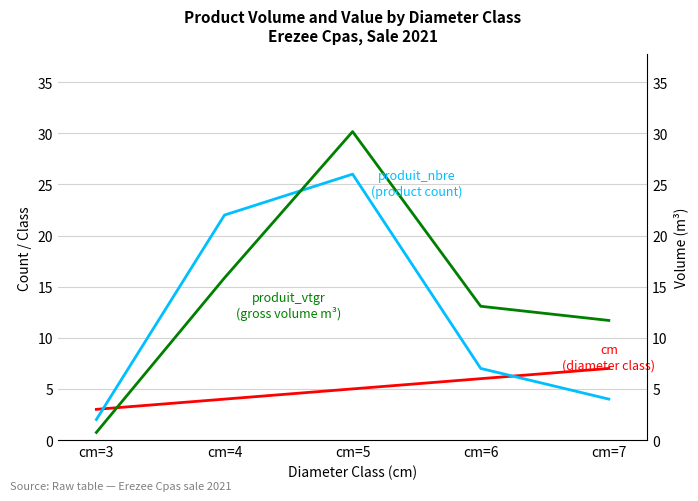

Between which two adjacent categories do produit_vtgr (gross volume m³) and cm (diameter class) first intersect?

cm=3 and cm=4